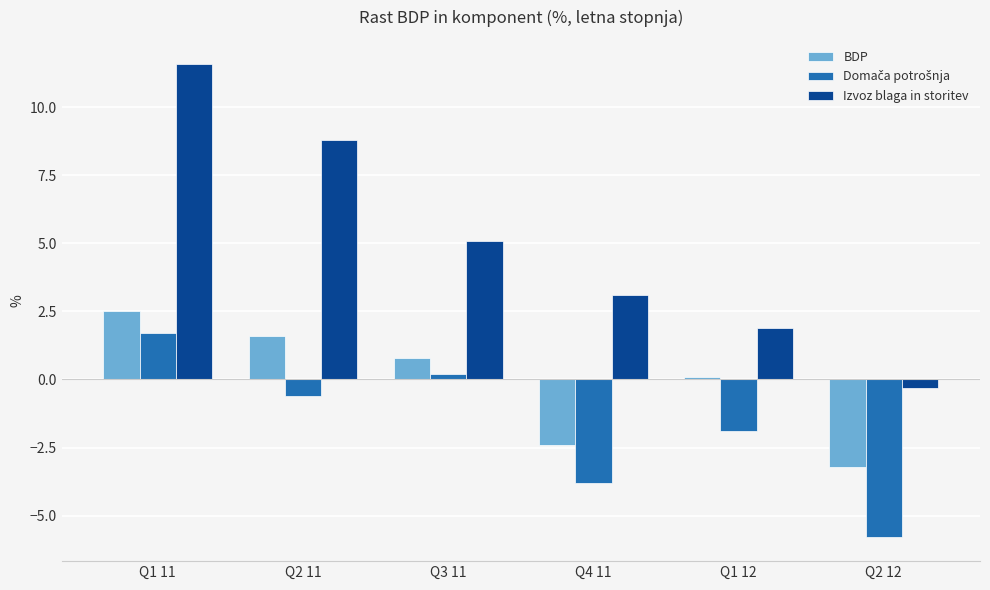

Are the bars grouped side by side (vs. stacked)?

Yes